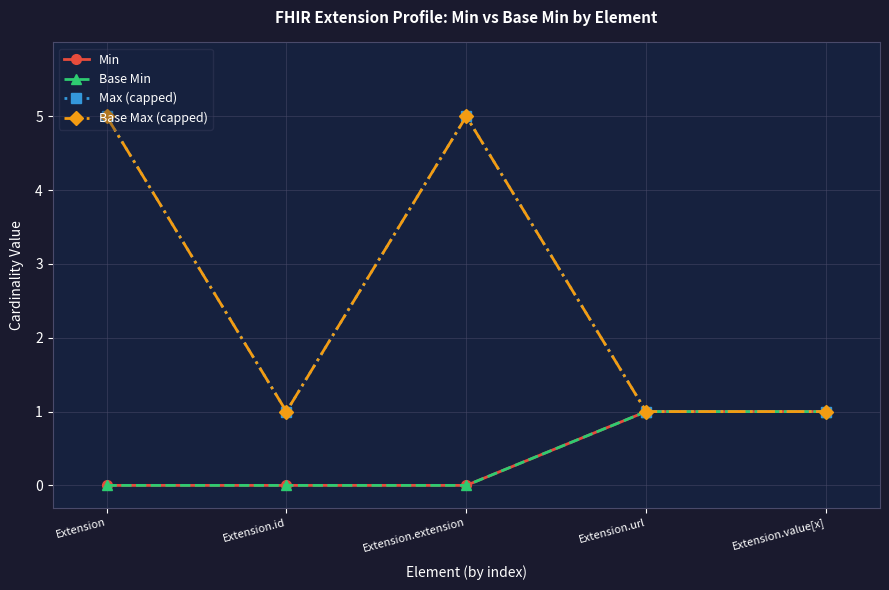

What is the maximum value shown in the chart?

5